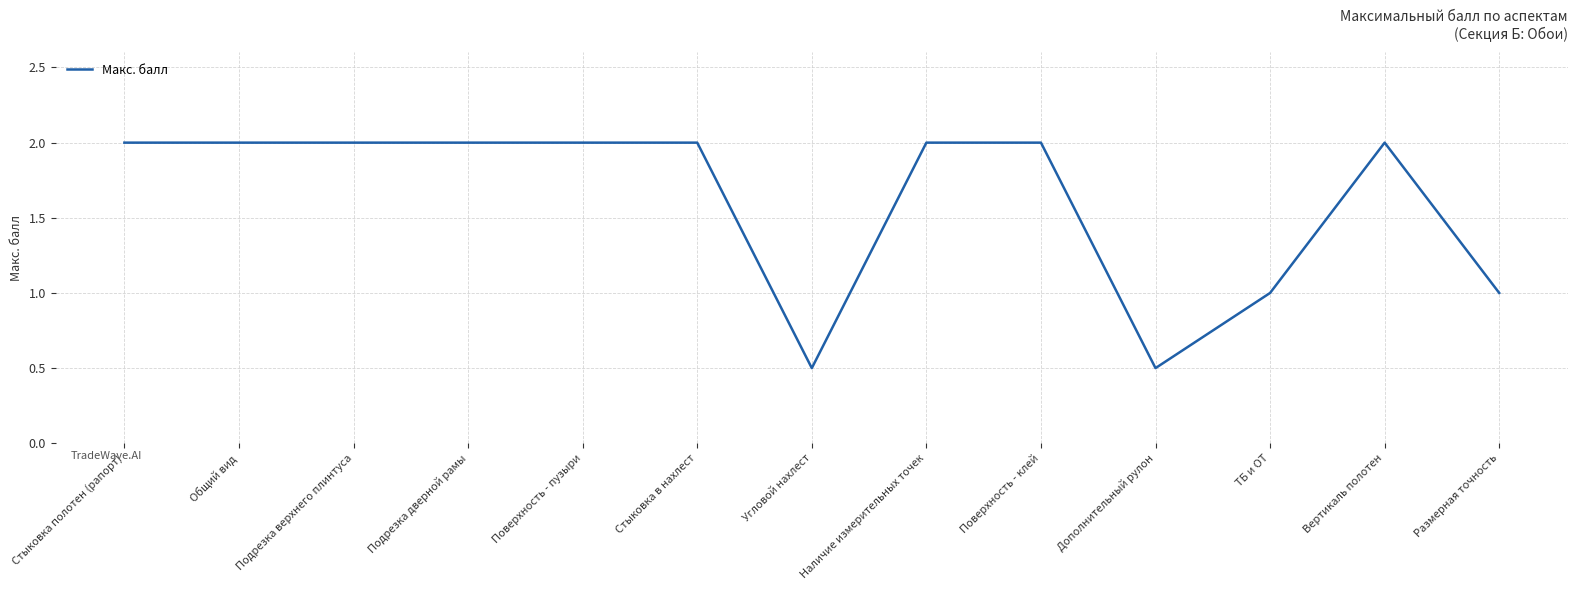

The chart shows a value of 2.0 at Поверхность - пузыри. True or false?

True